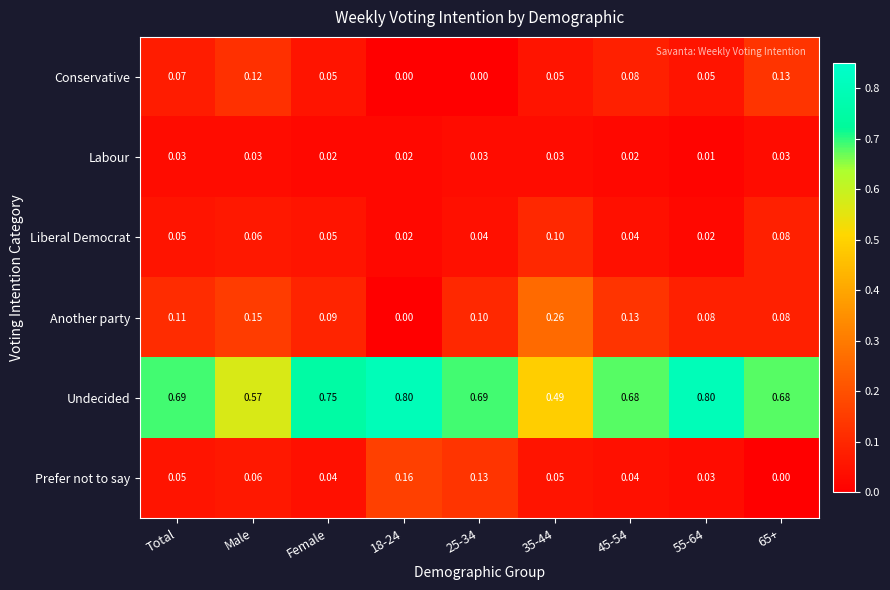

Which series has the largest total across all categories?

Undecided